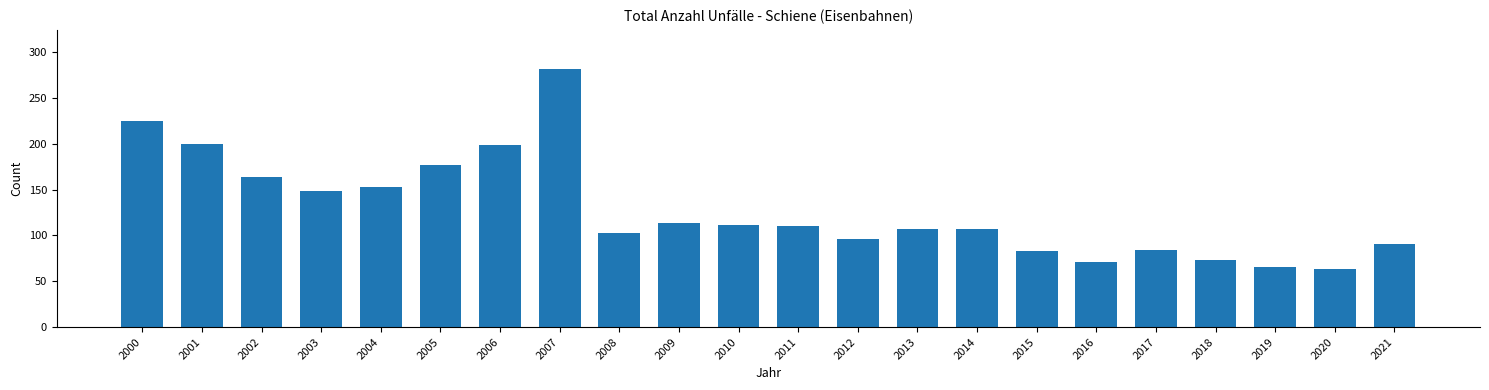

What is the value of the 10th bar from the left?

114